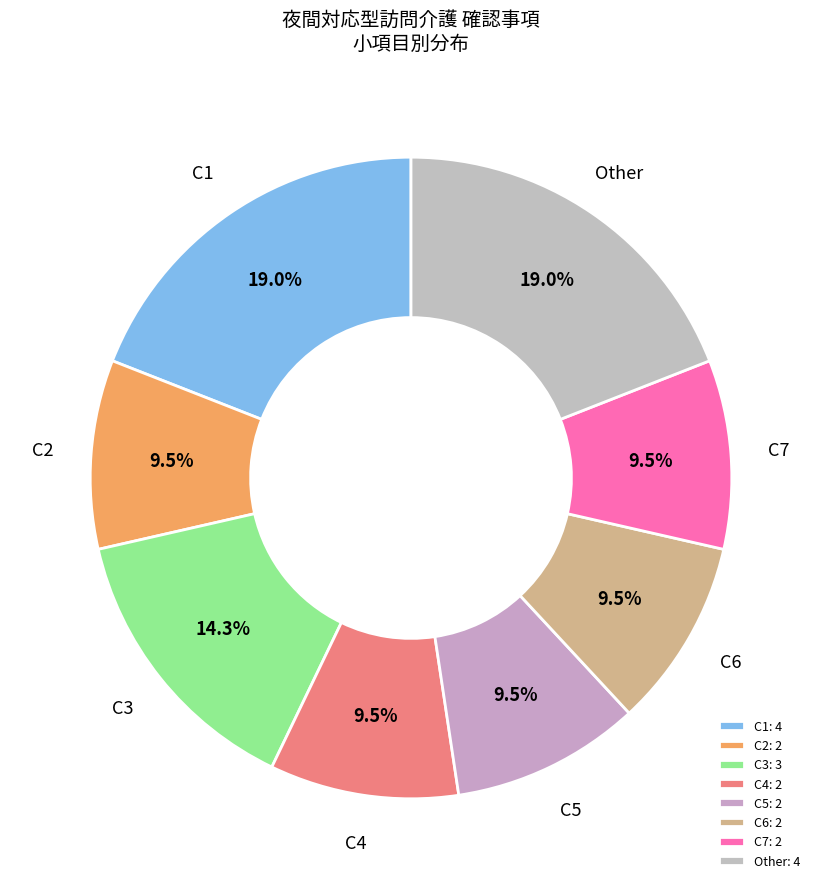

What is the total percentage of C2 and C5?

19.0%